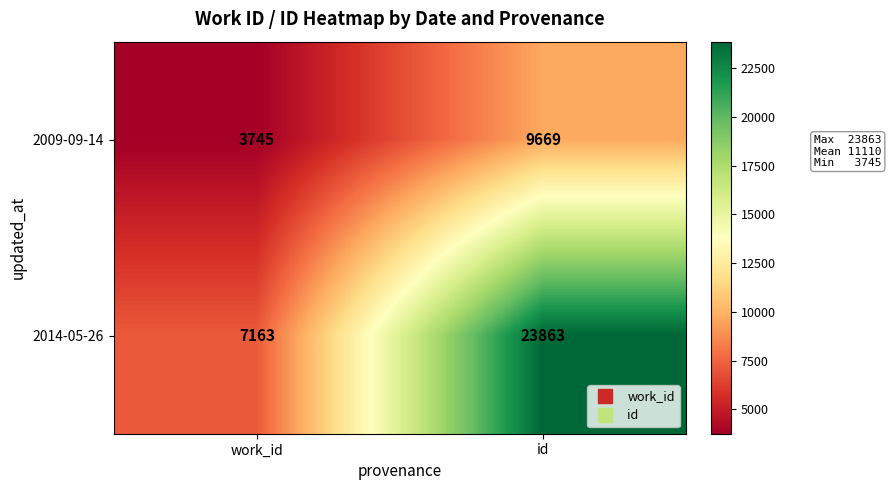

True or false: 2009-09-14 has a value of 2118 at work_id.

False